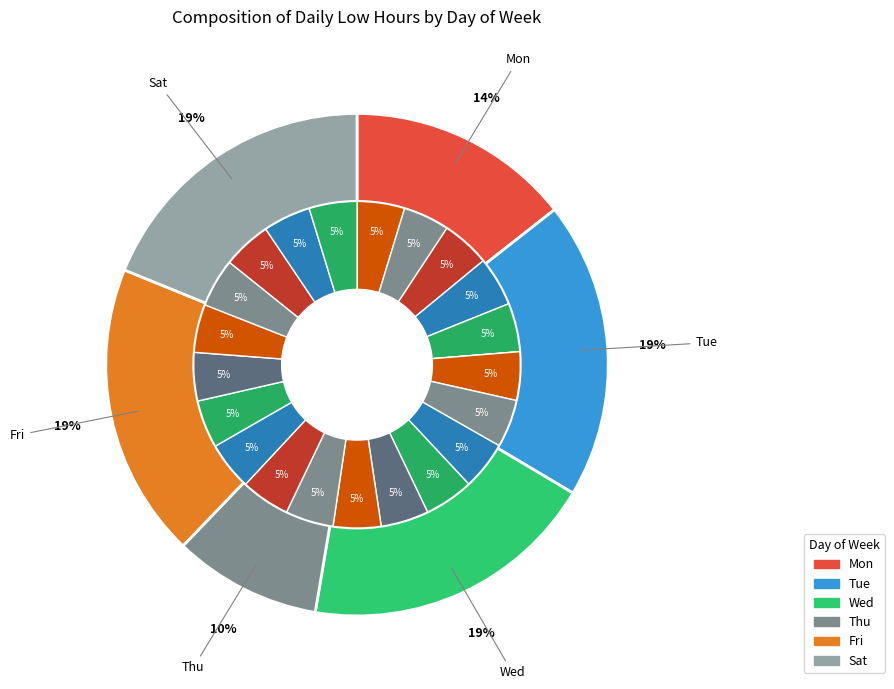

Is there a majority slice in this chart?

No